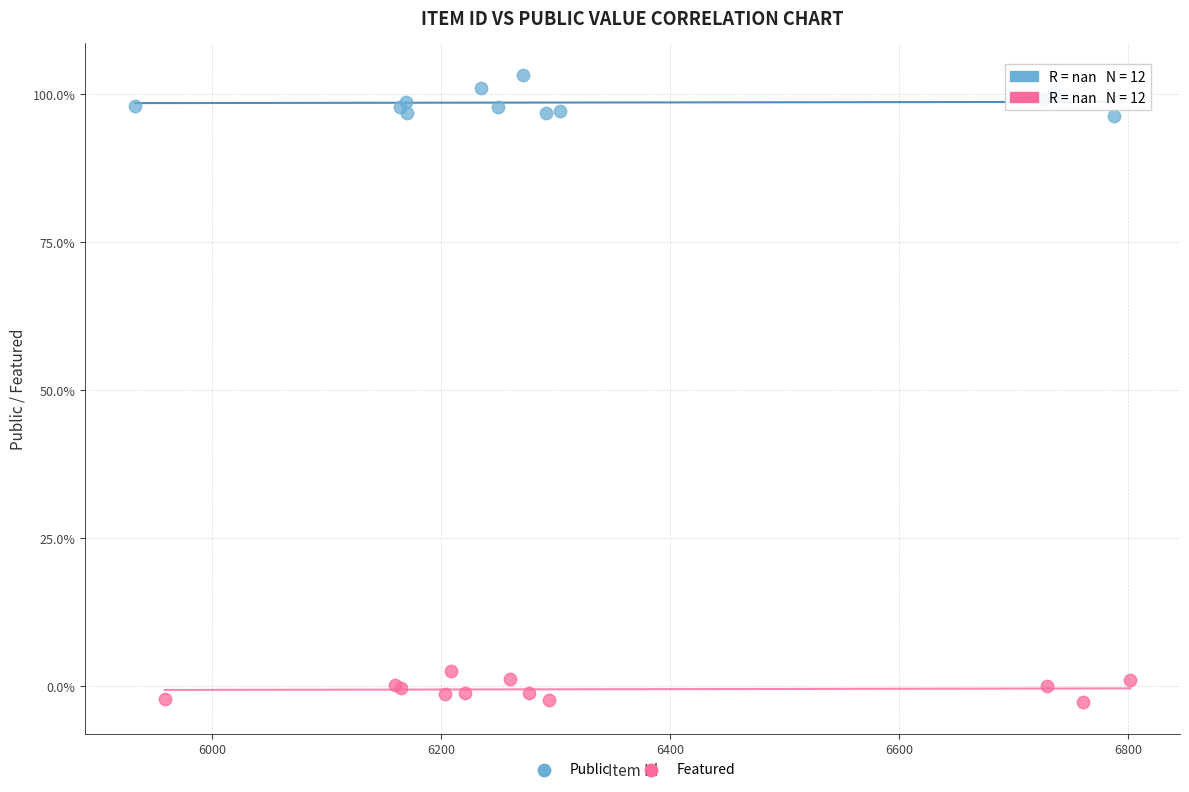

Which series reaches the minimum Y coordinate?

Featured